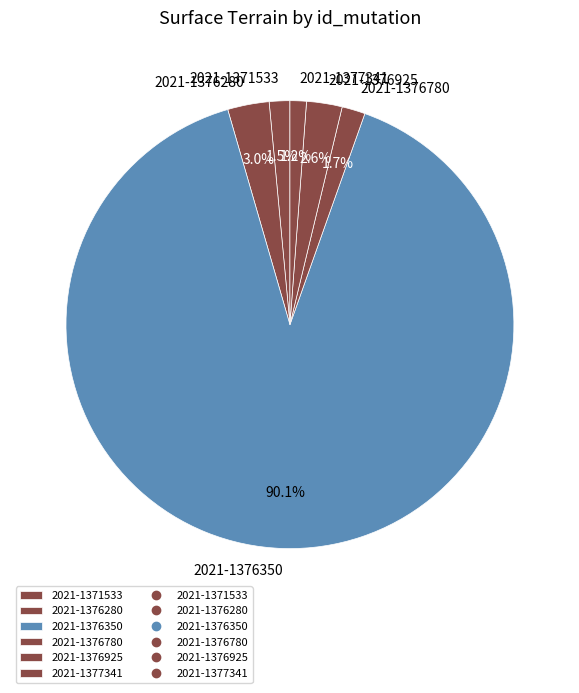

Approximately how many times larger is the value at 2021-1376780 compared to 2021-1376925?

0.7